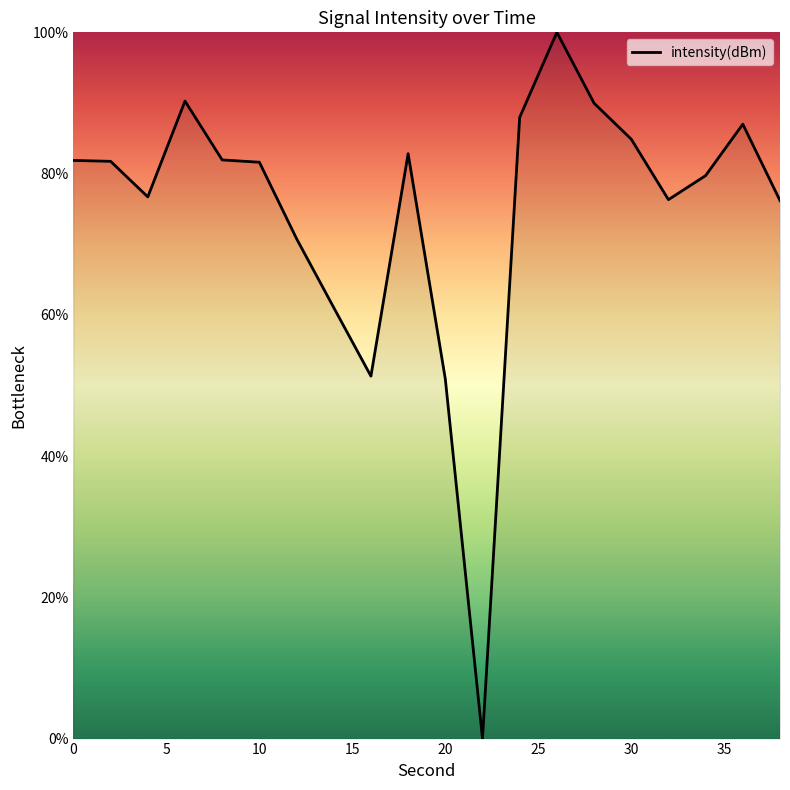

What is the greatest value displayed?

100.0